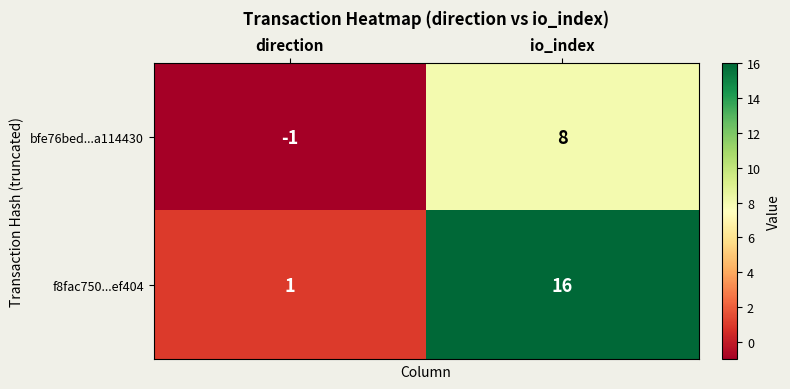

Which series changed the most between direction and io_index?

f8fac750...ef404